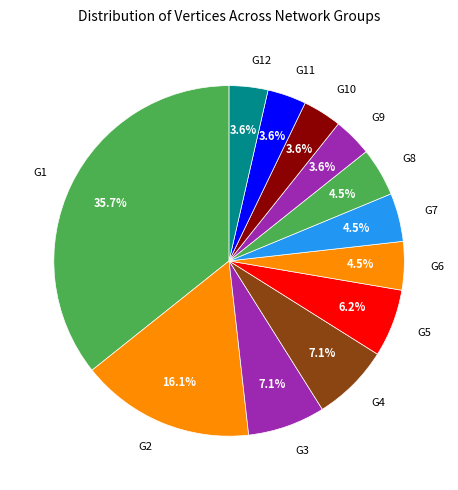

Does any single category account for the majority?

No